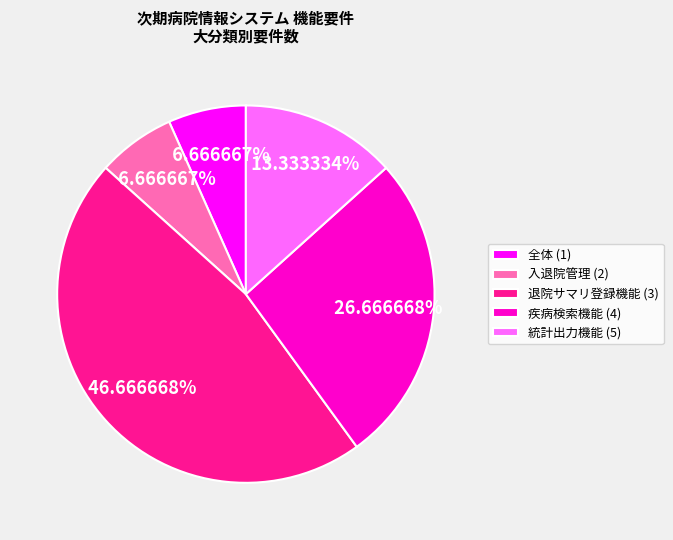

What is the ratio of the value at 退院サマリ登録機能 (3) to the value at 統計出力機能 (5)?

3.5